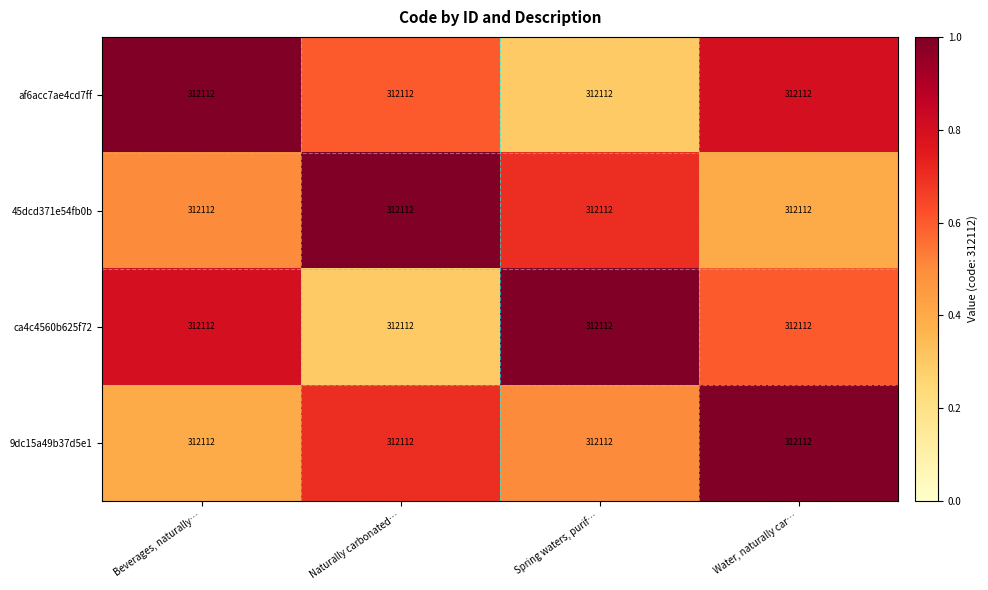

Reading right to left, list all the values displayed in this chart.

af6acc7ae4cd7ff: Water, naturally car…=312112.0	Spring waters, purif…=312112.0	Naturally carbonated…=312112.0	Beverages, naturally…=312112.0
45dcd371e54fb0b: Water, naturally car…=312112.0	Spring waters, purif…=312112.0	Naturally carbonated…=312112.0	Beverages, naturally…=312112.0
ca4c4560b625f72: Water, naturally car…=312112.0	Spring waters, purif…=312112.0	Naturally carbonated…=312112.0	Beverages, naturally…=312112.0
9dc15a49b37d5e1: Water, naturally car…=312112.0	Spring waters, purif…=312112.0	Naturally carbonated…=312112.0	Beverages, naturally…=312112.0